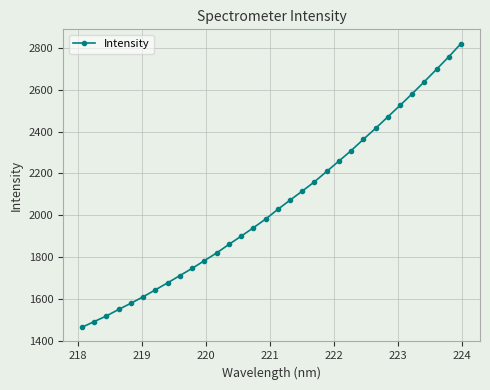

What is the maximum value shown in the chart?

2820.5